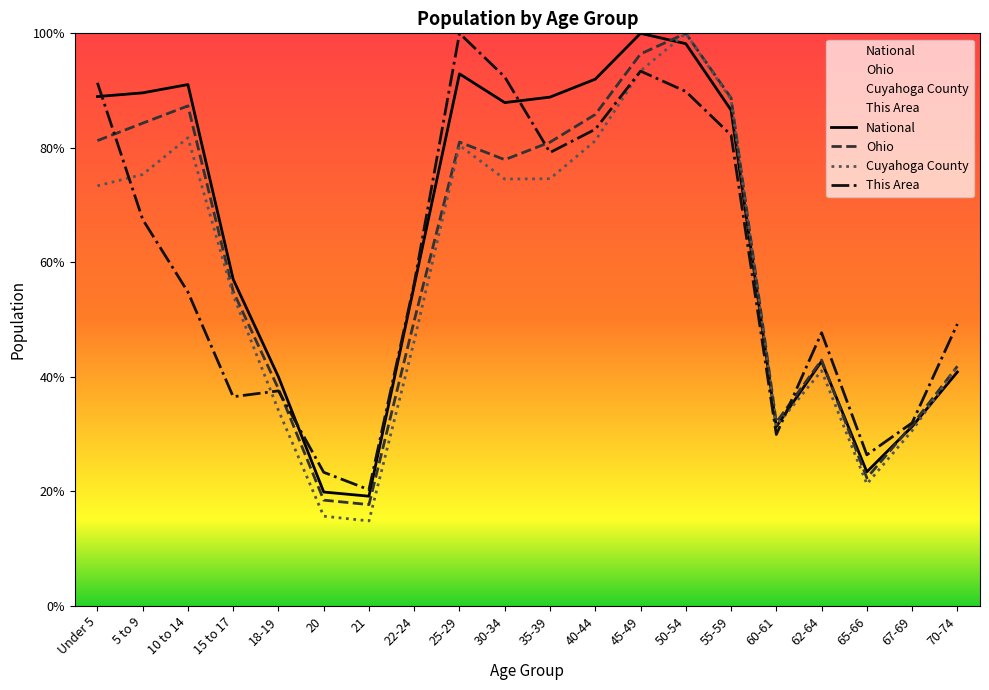

Does the chart display data point markers on the line(s)?

No